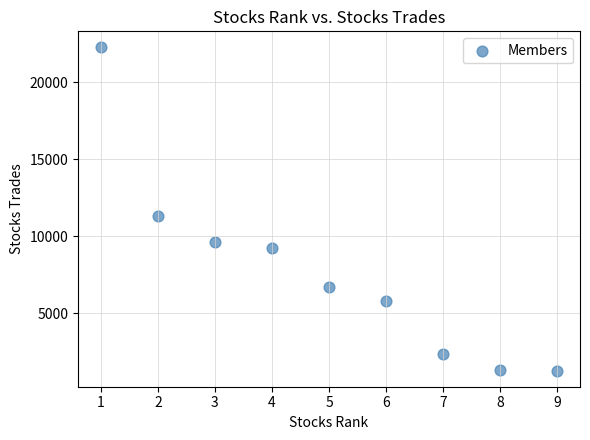

What Y value in the scatter plot is closest to 11765?

11328